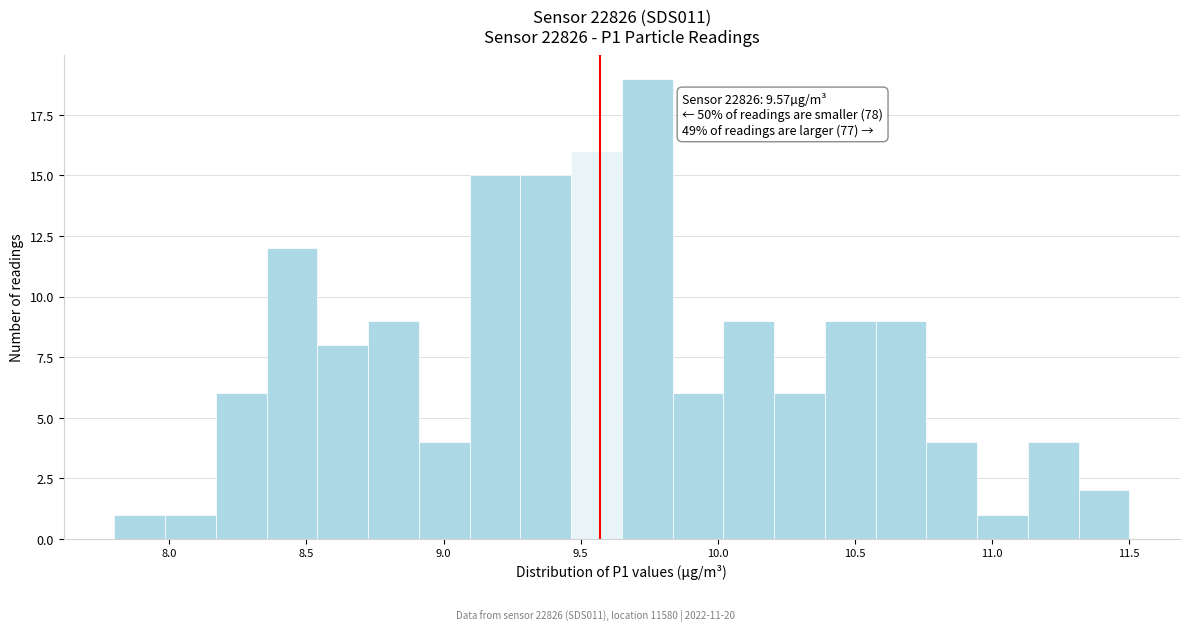

Read against the x-axis, roughly where is the centre of the tallest bar?

9.75